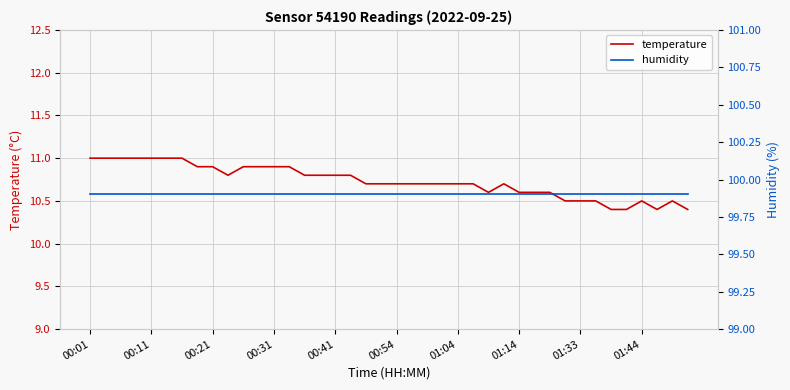

At how many categories does at least one series exceed 19?

40